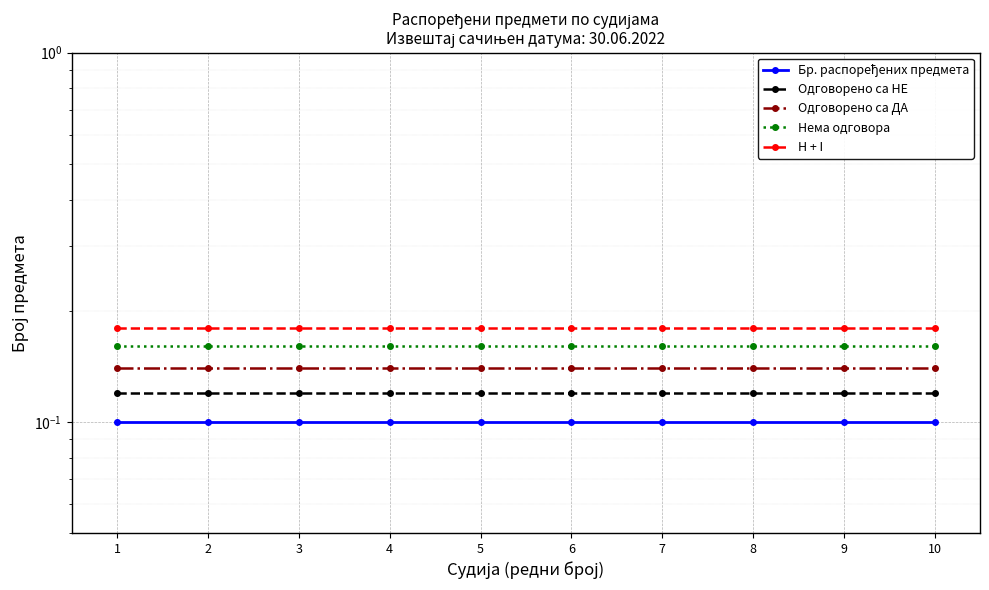

List the labels in order of Одговорено са ДА value, smallest first.

1, 2, 3, 4, 5, 6, 7, 8, 9, 10